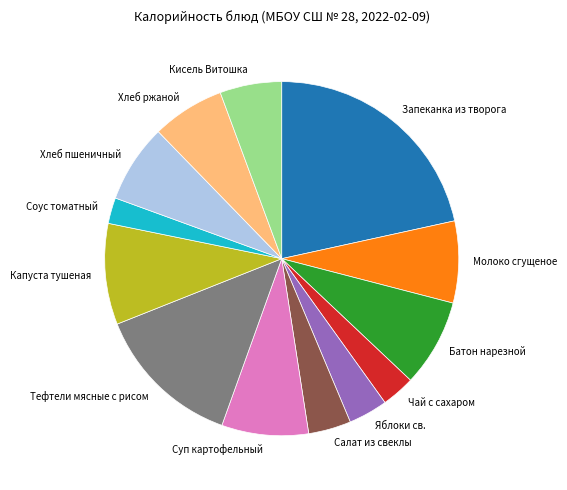

How many segments does this pie chart have?

13